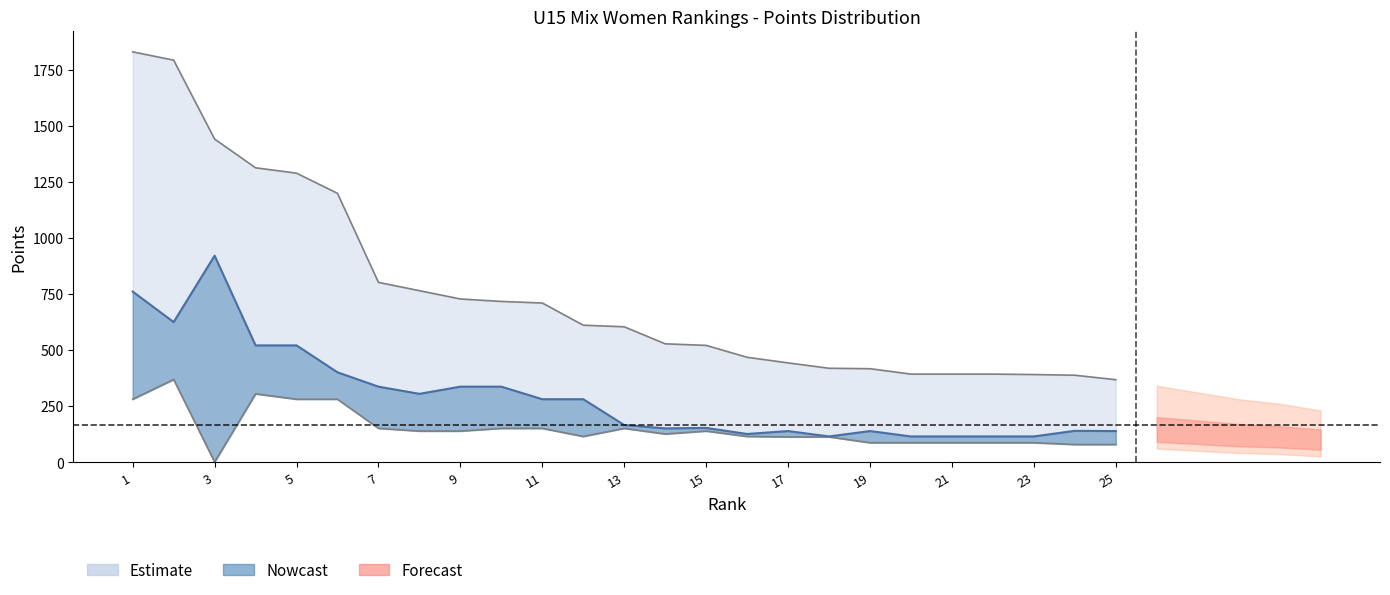

Reading right to left, transcribe all the data shown in this chart.

upper_bound: 25=367	24=387	23=390	22=392	21=392	20=392	19=416	18=418	17=442	16=467	15=520	14=527	13=603	12=610	11=709	10=716	9=727	8=764	7=801	6=1198	5=1288	4=1312	3=1440	2=1792	1=1829
Nowcast: 25=138	24=139	23=114	22=114	21=114	20=114	19=138	18=114	17=138	16=125	15=152	14=150	13=165	12=280	11=280	10=336	9=336	8=304	7=336	6=400	5=520	4=520	3=920	2=624	1=760
lower_bound: 25=78	24=78	23=86	22=86	21=86	20=86	19=86	18=112	17=112	16=114	15=138	14=125	13=150	12=114	11=150	10=150	9=138	8=138	7=150	6=280	5=280	4=304	3=0	2=368	1=280